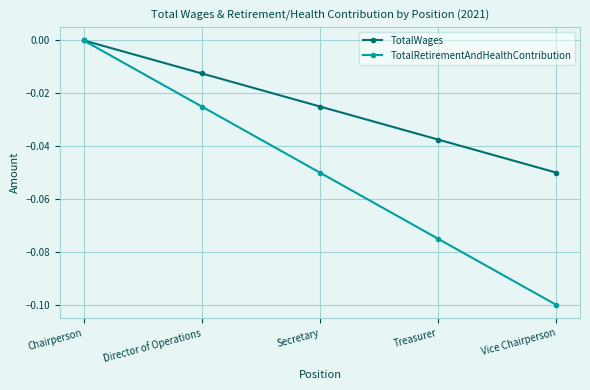

How many data points in TotalWages are less than 0?

4